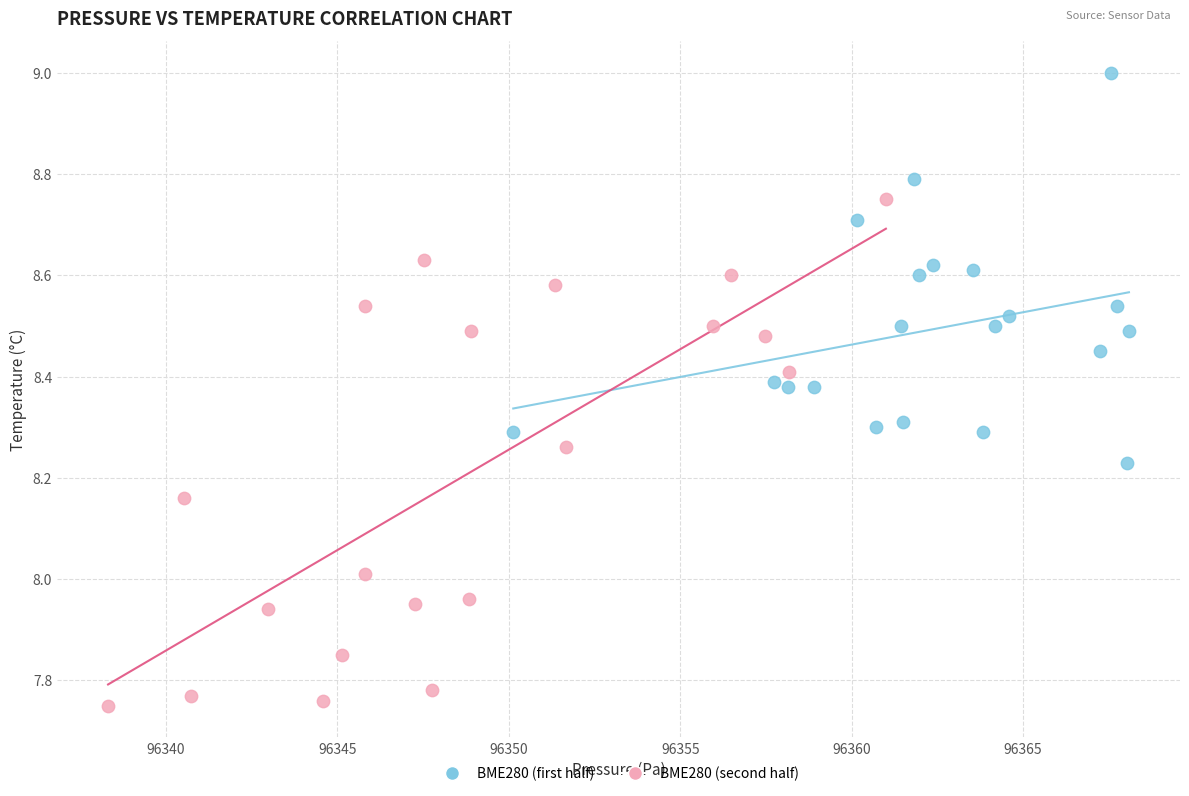

Which series has the largest Y range (max minus min)?

BME280 (second half)